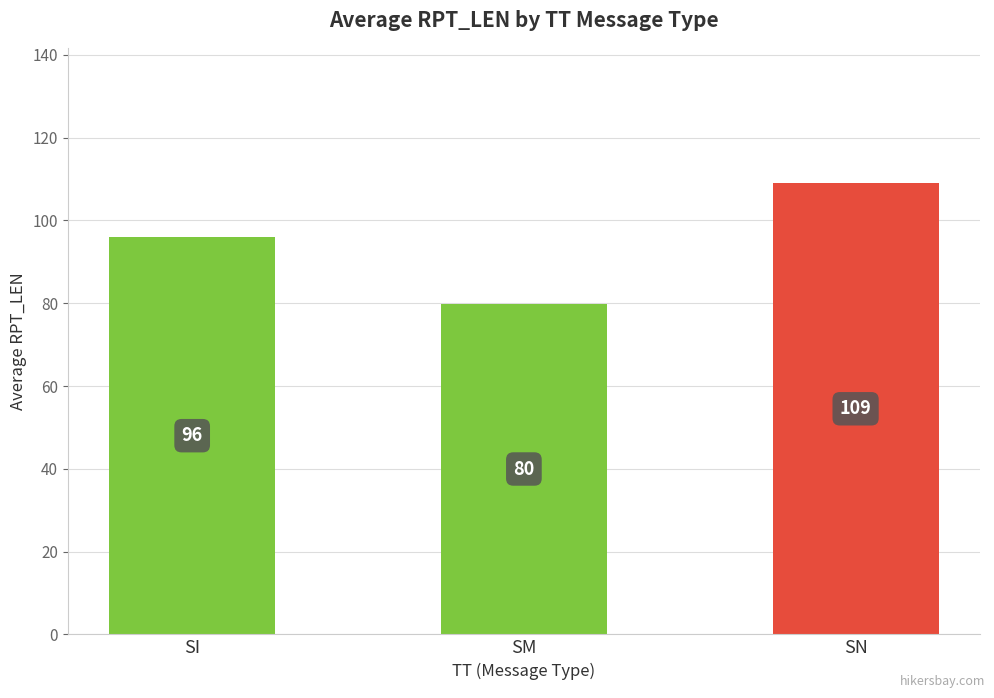

What is the sum of the values at SM and SN?

188.9